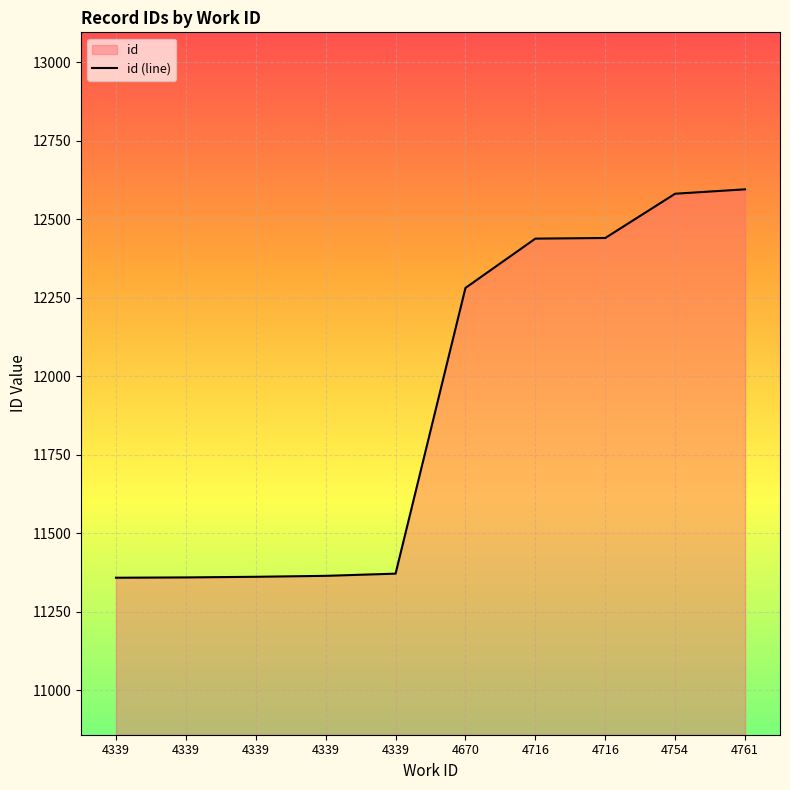

Between 4754 and 4716, which is larger?

4754